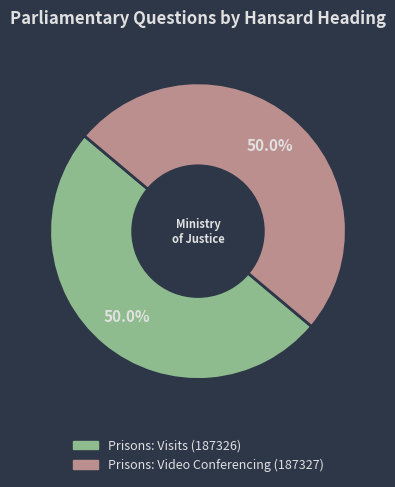

Count the number of slices in the pie.

2